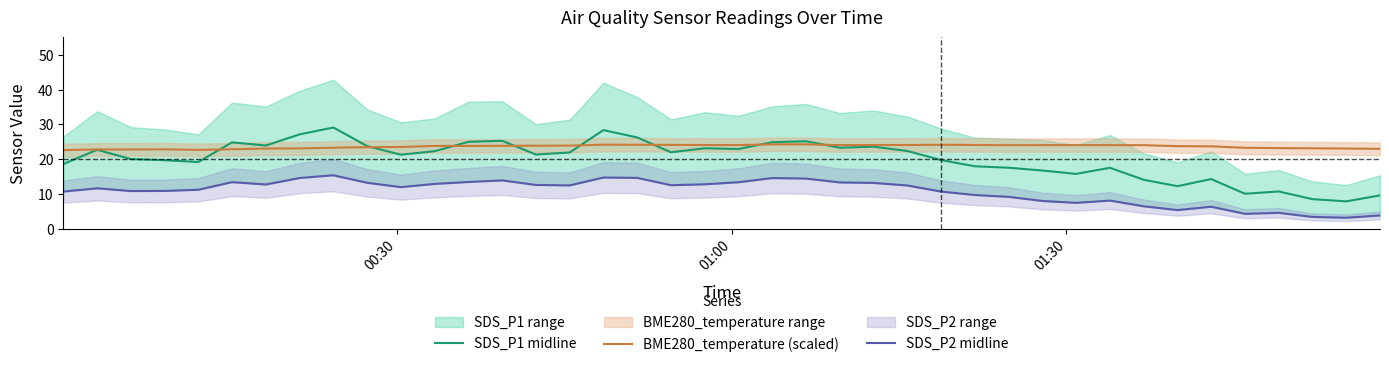

How many times do SDS_P1 midline and BME280_temperature (scaled) cross each other?

8